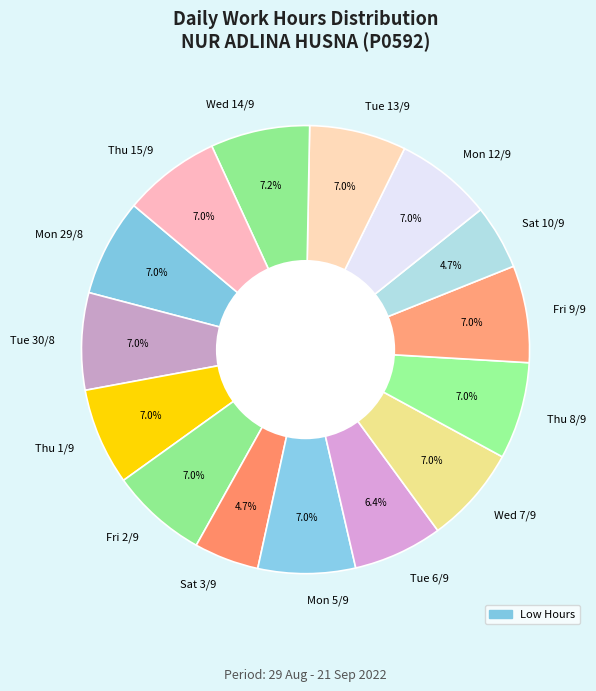

The Tue 13/9 slice represents 7% of the pie. True or false?

True